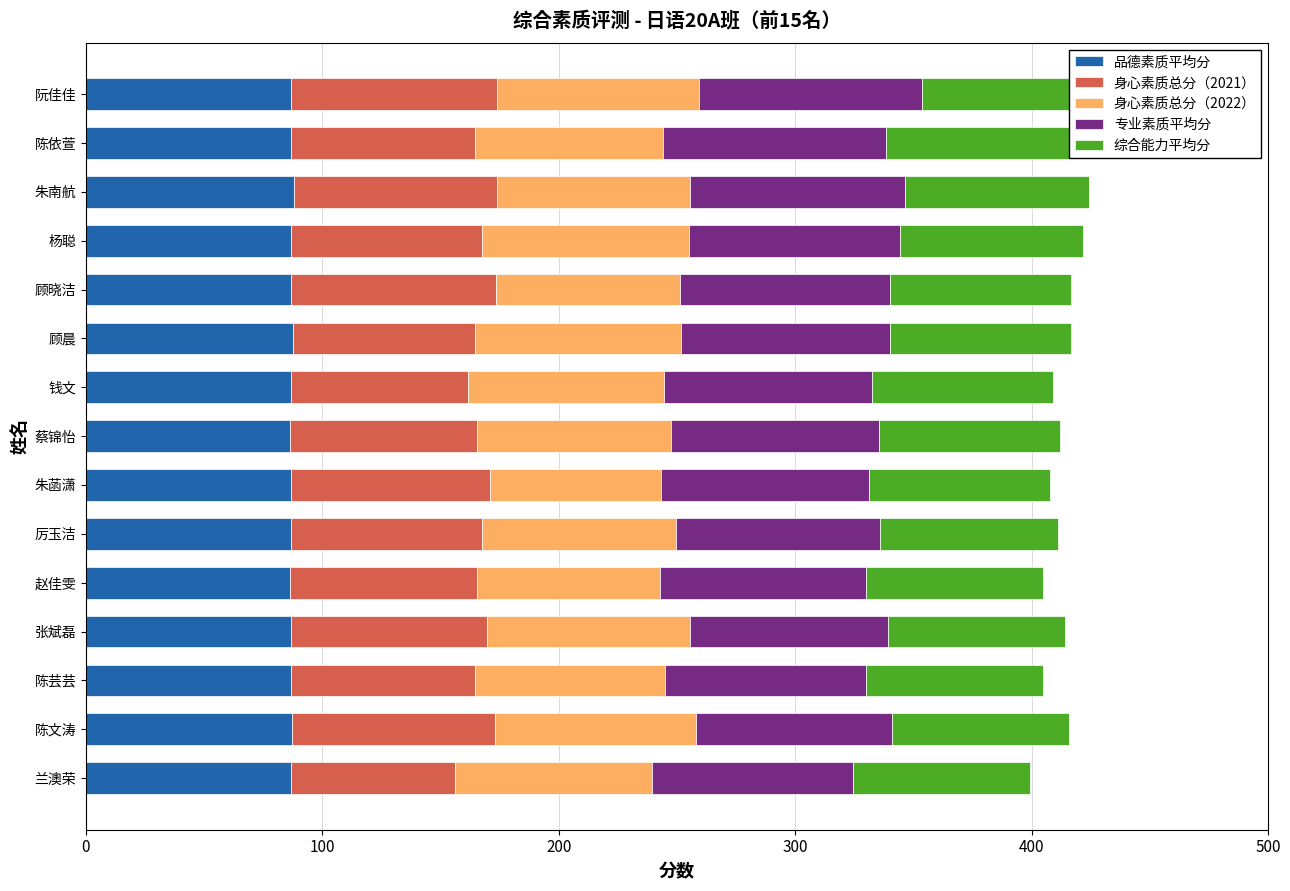

Is it true that 品德素质平均分 equals 86.8 at 9?

True